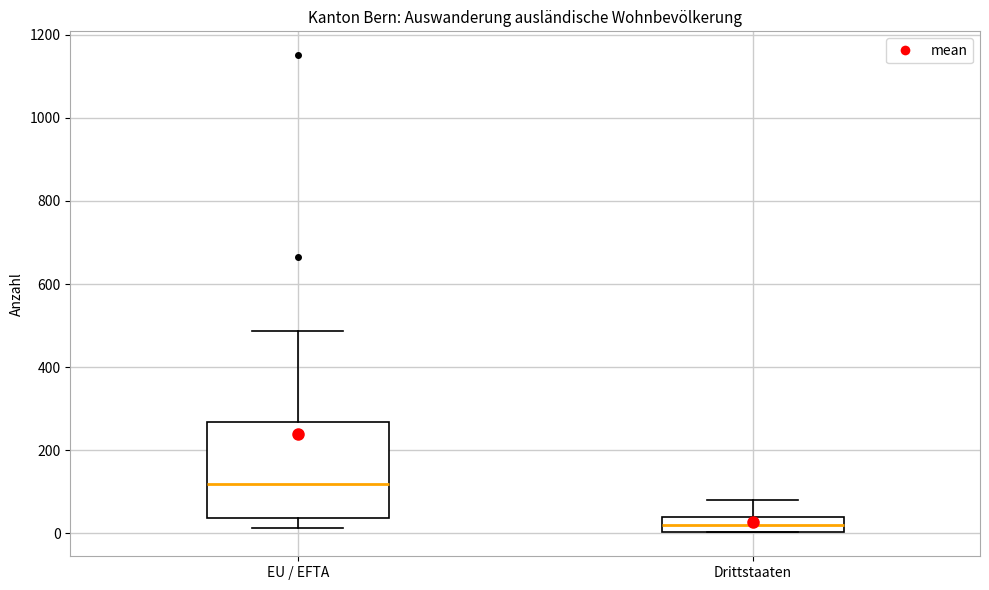

Which box has the lowest median line?

Drittstaaten